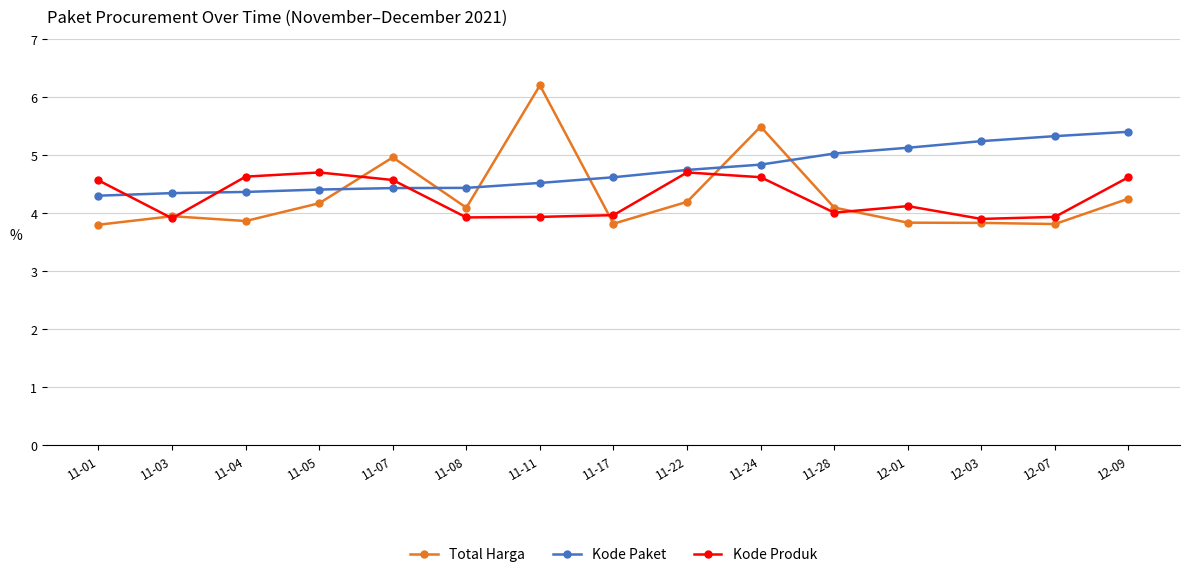

What is the value of the Kode Paket point at the 9th from the left?

4.7